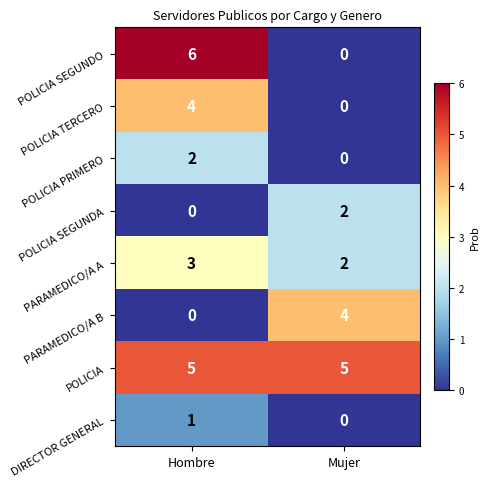

The value of PARAMEDICO/A A at Mujer is 1. True or false?

False